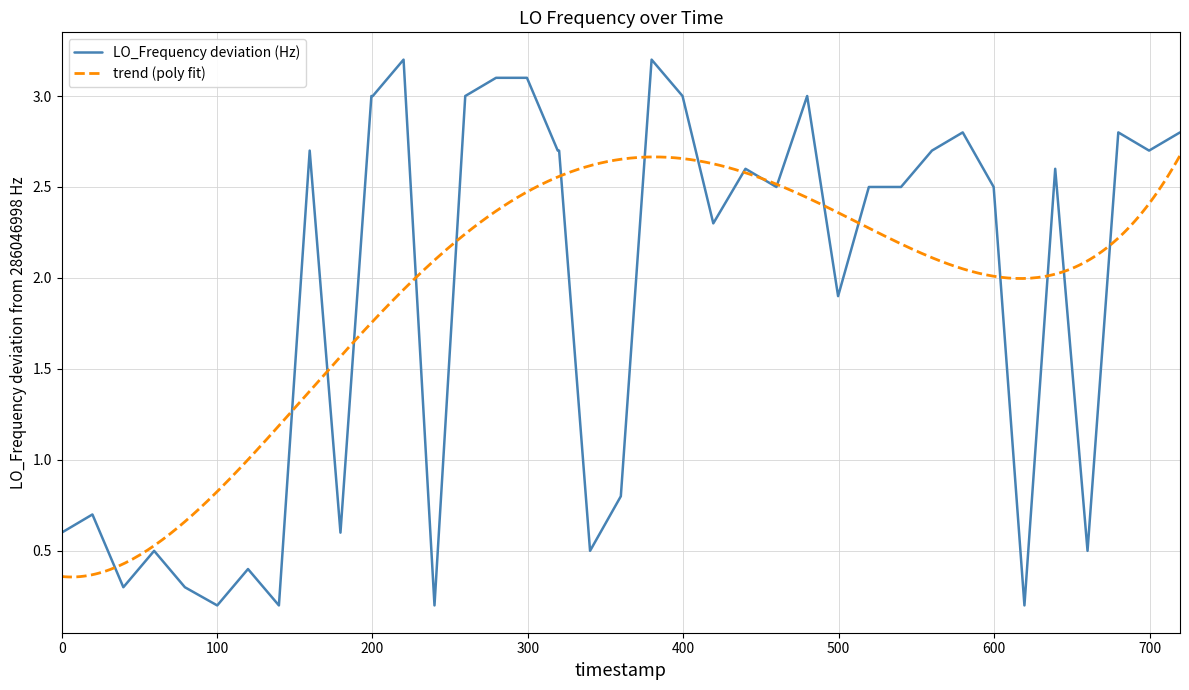

What is the highest value of the LO_Frequency deviation (Hz) series?

3.2